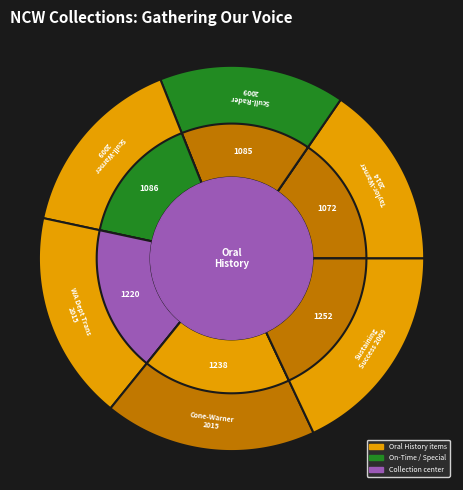

To the nearest percent, what is the average slice percentage?

17%